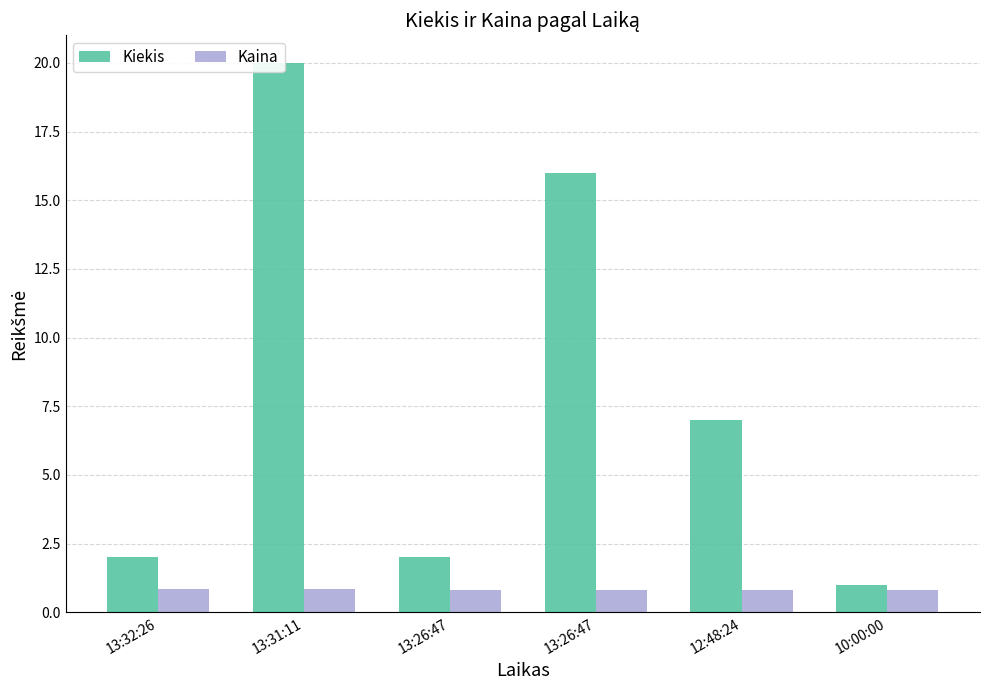

Reading right to left, transcribe all the data shown in this chart.

Kiekis: 1.0	7.0	16.0	2.0	20.0	2.0
Kaina: 0.8	0.8	0.8	0.8	0.8	0.8